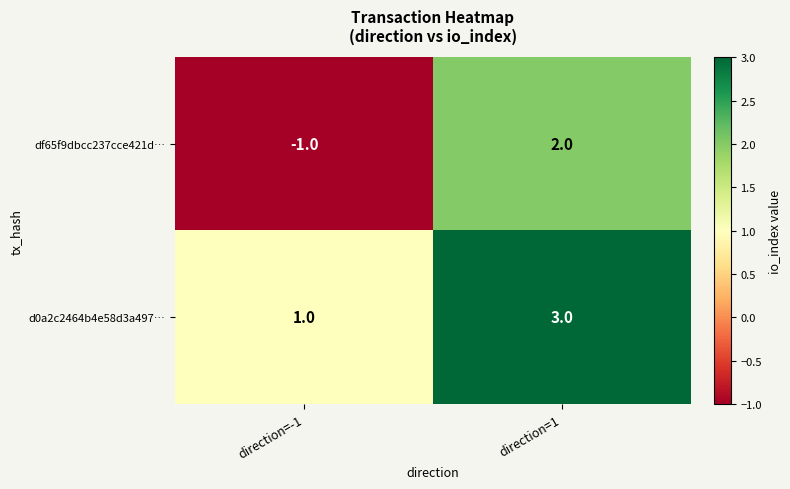

What is the difference between the df65f9dbcc237cce421d… values at direction=1 and direction=-1?

3